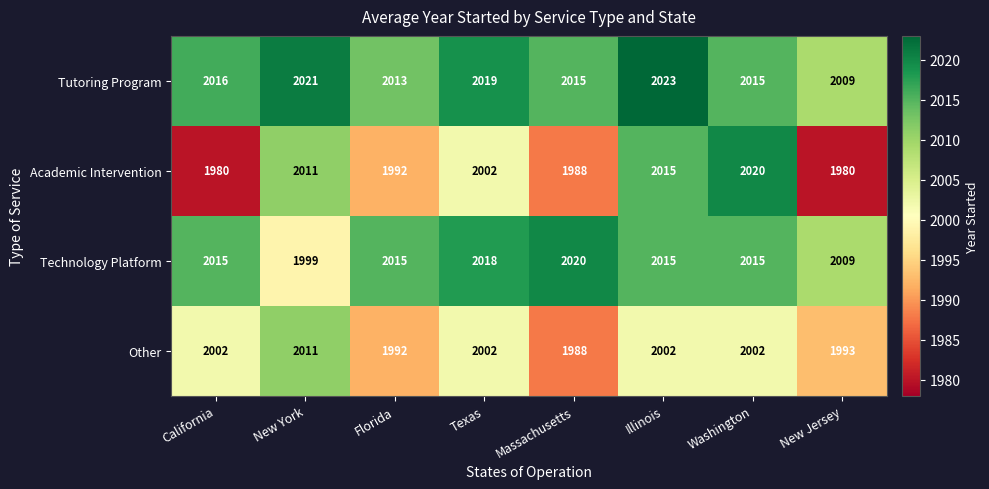

Which series has the widest spread of values?

Academic Intervention